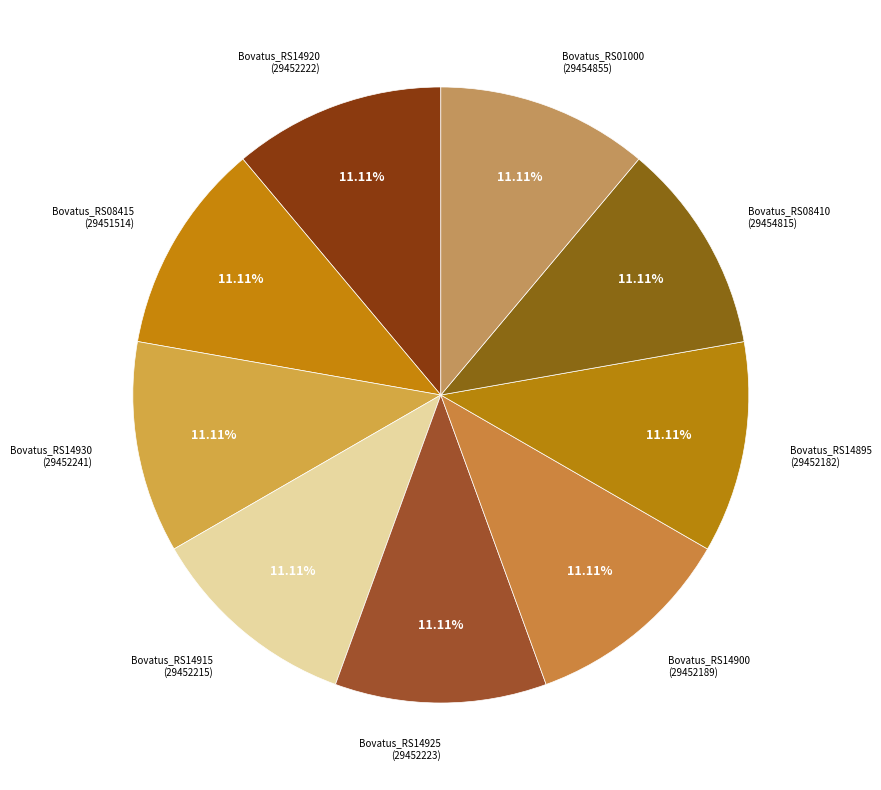

Which category has the biggest portion of the pie?

Bovatus_RS01000